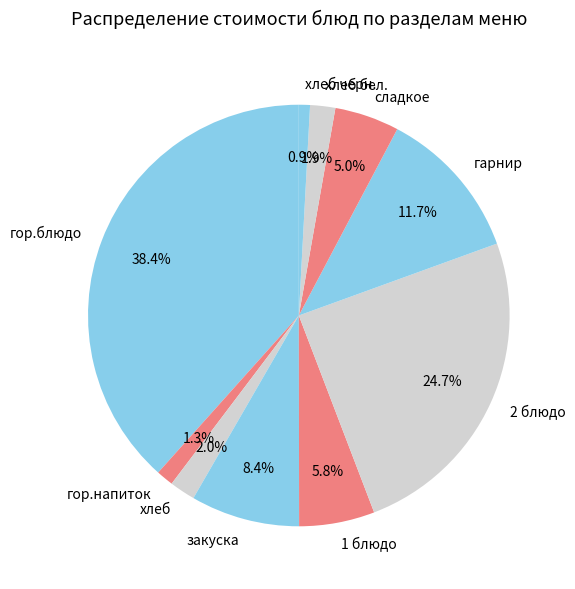

To the nearest percent, what is the average slice percentage?

10%